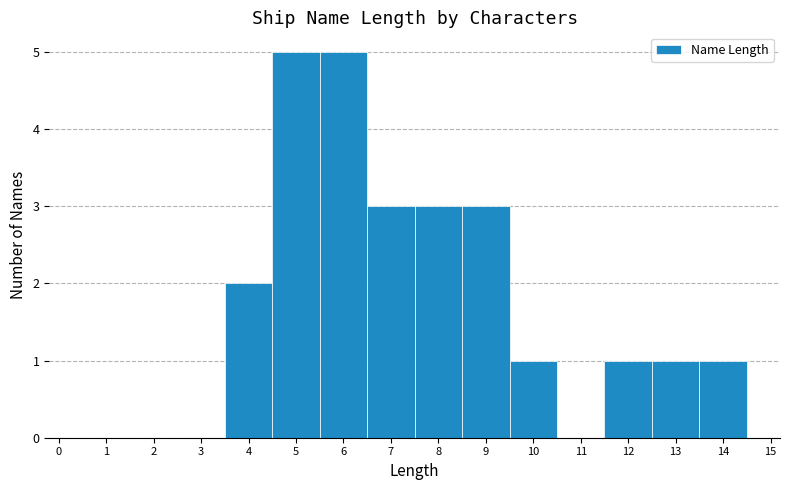

How tall is the bar that spans 3.5 to 4.5 on the x-axis? The values are not printed on the chart, so give them approximately, as read against the axis.

2